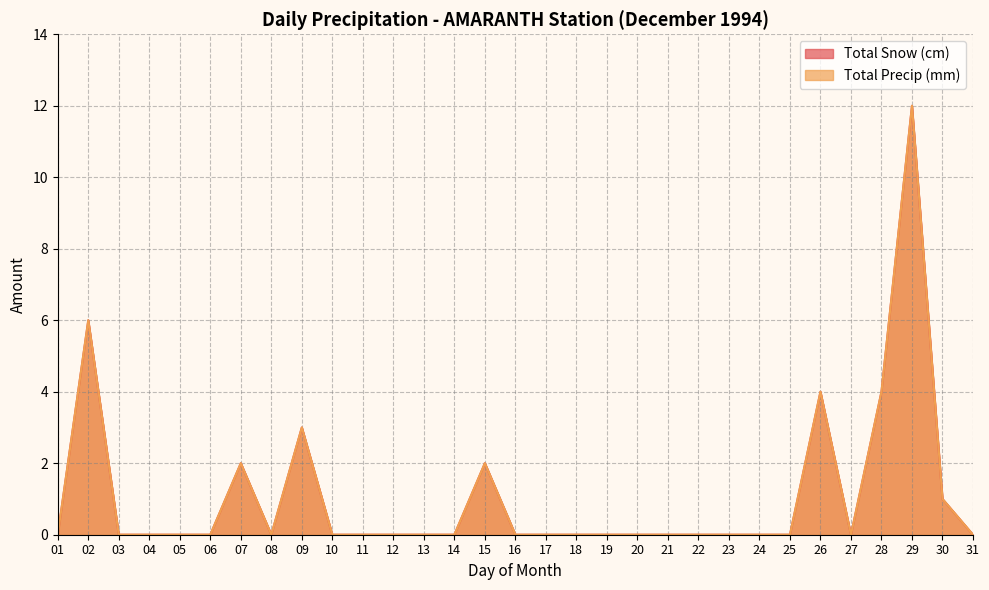

Which series changed the most between 02 and 21?

Total Snow (cm)